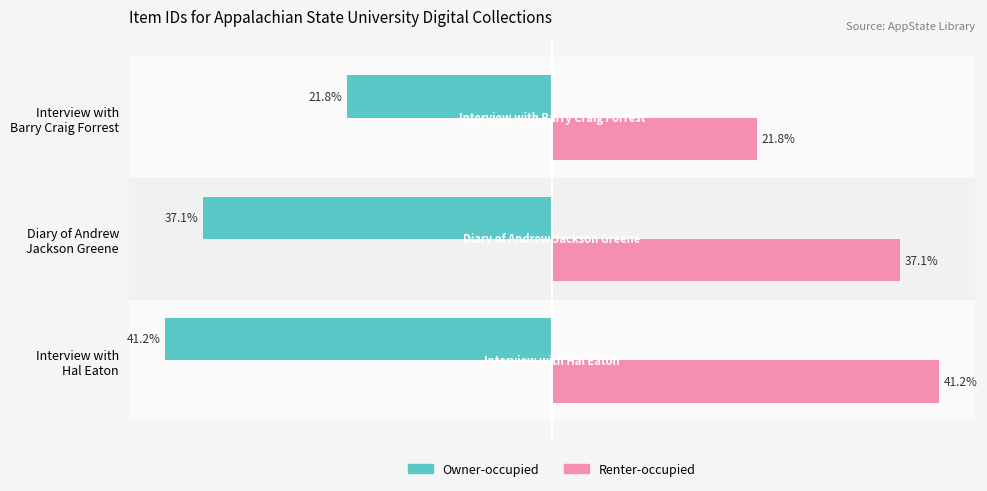

Which series has the largest total across all categories?

Renter-occupied